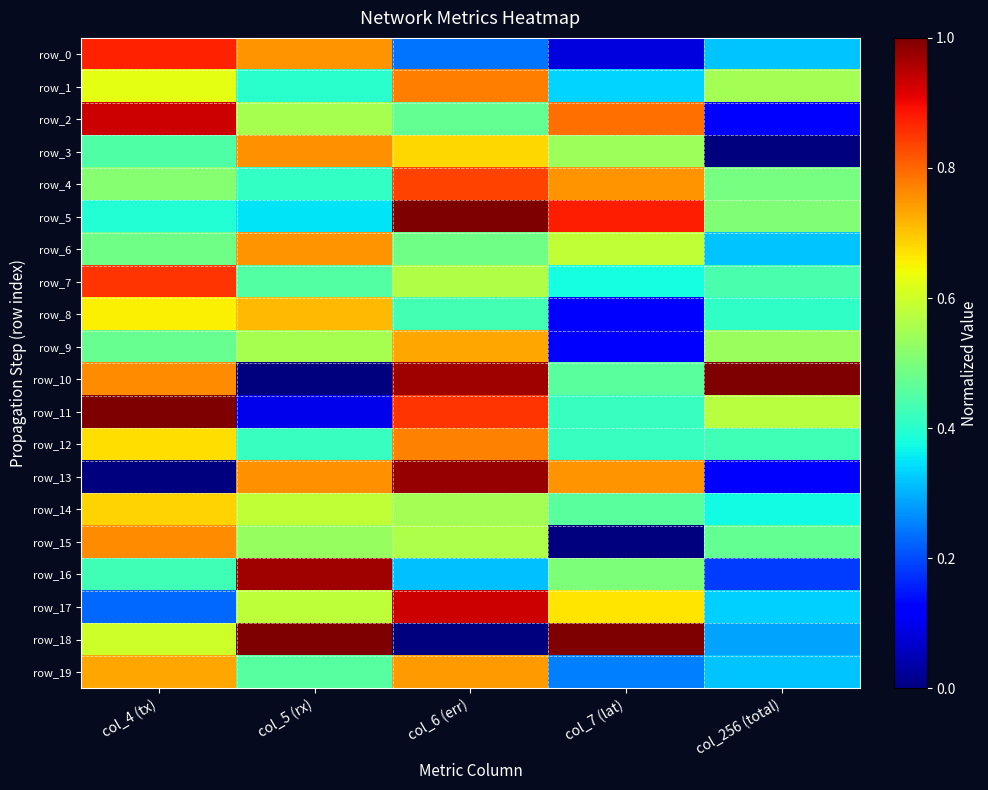

What is the sum of the row_0 values at col_4 (tx) and col_256 (total)?

1.2